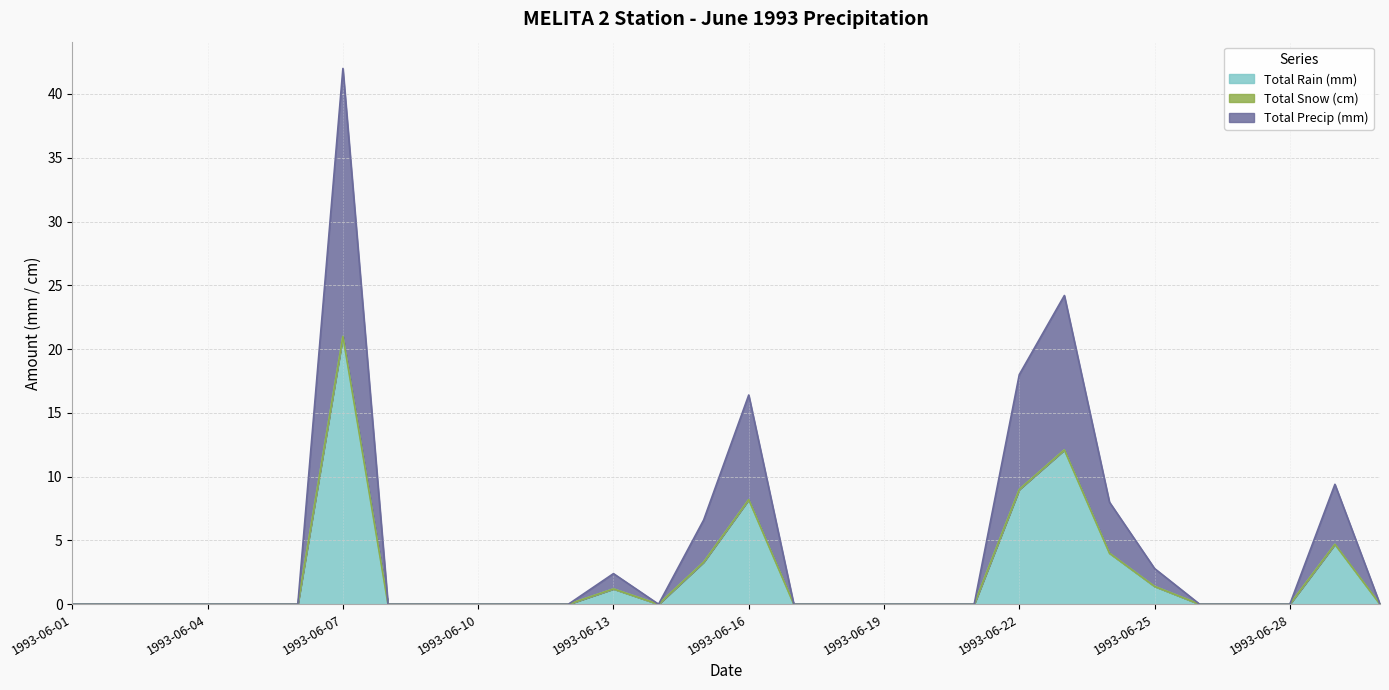

What is the sum of the Total Rain (mm) values at 1993-06-13 and 1993-06-07?

22.2